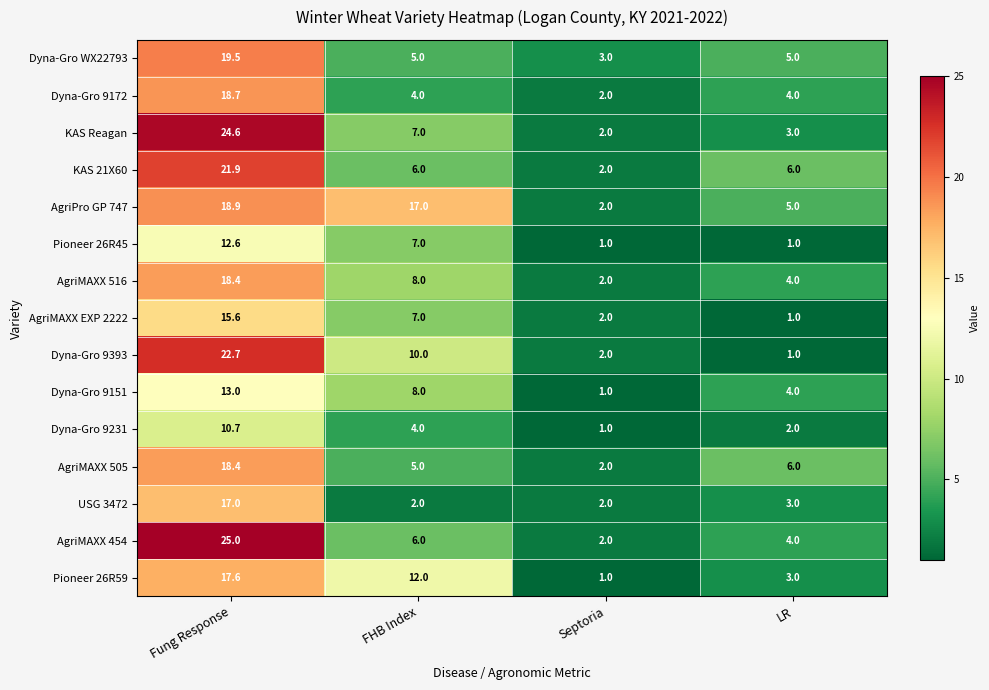

What is the total value across all series at LR?

52.0